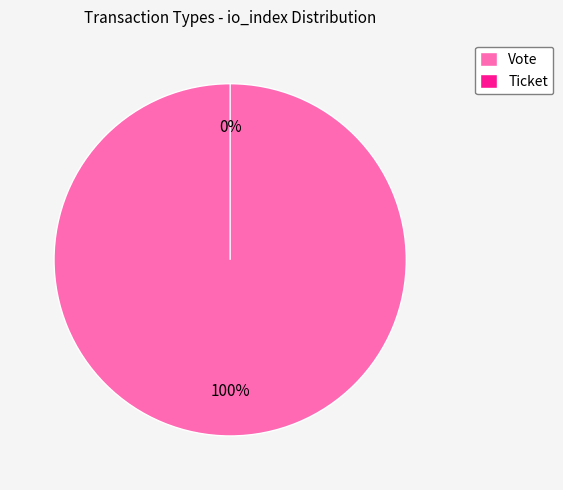

To the nearest percent, what portion does Vote represent?

100%